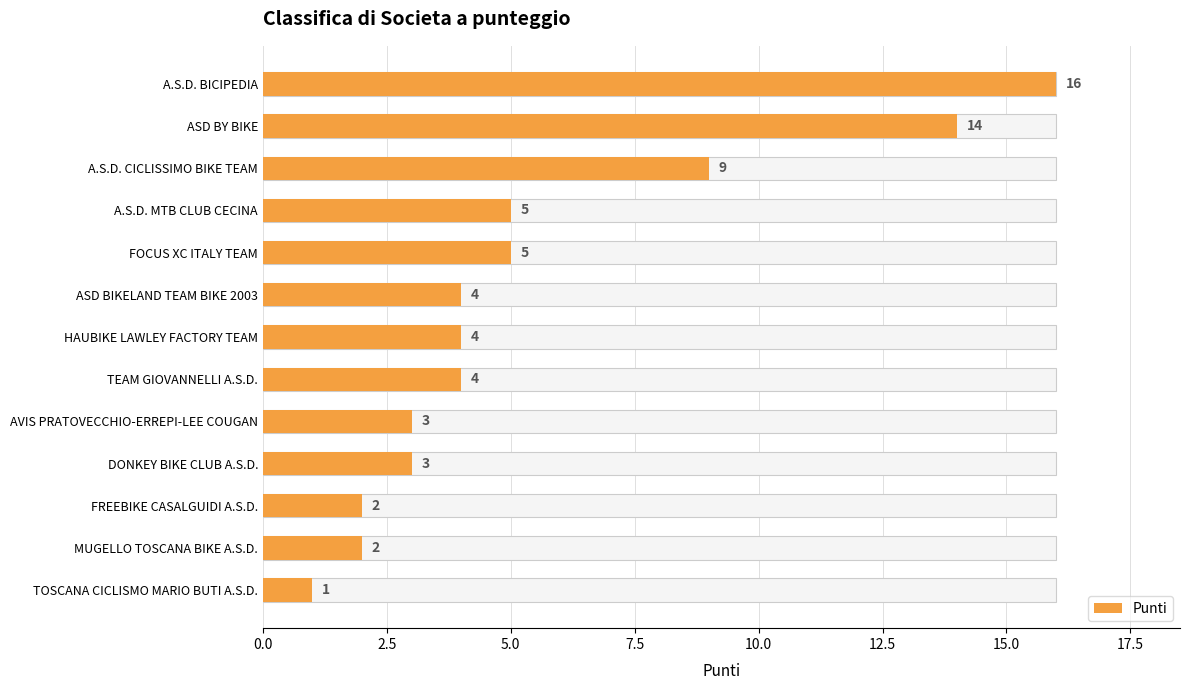

Are the bars grouped side by side (vs. stacked)?

No